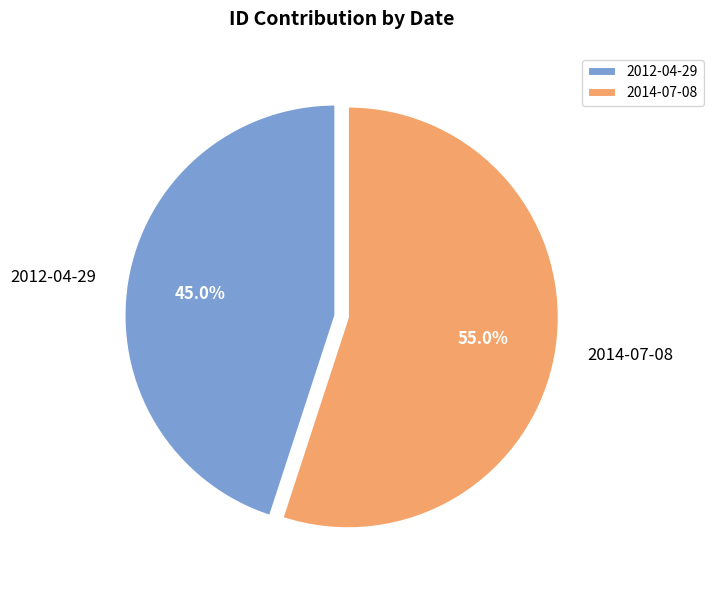

Count the number of slices in the pie.

2